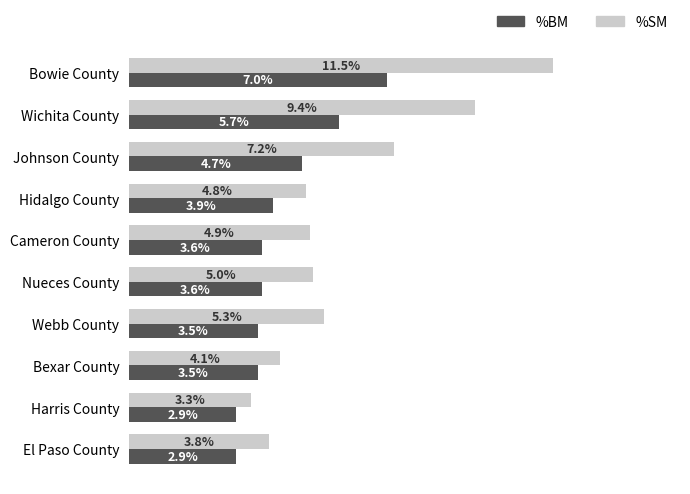

Which series has the largest range (max minus min)?

%SM